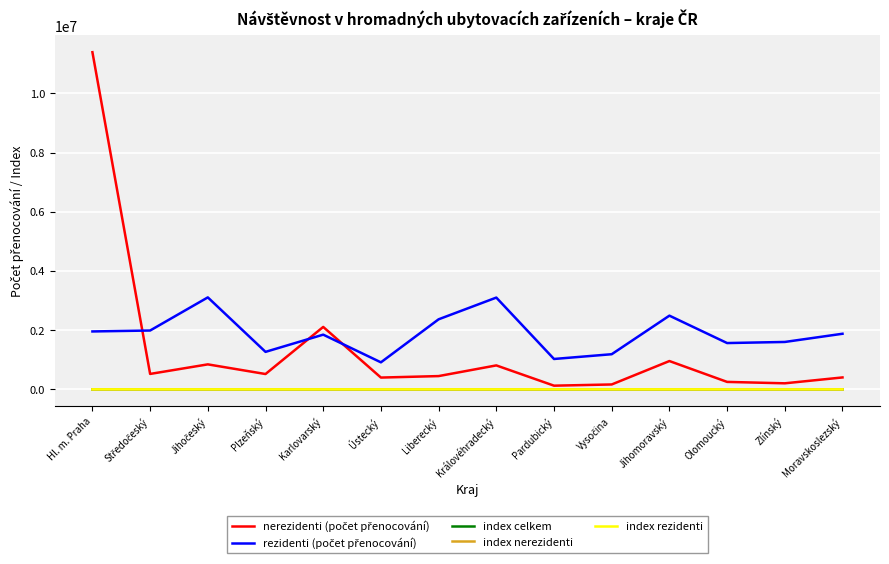

At which category is the sum across all series the highest?

Hl. m. Praha